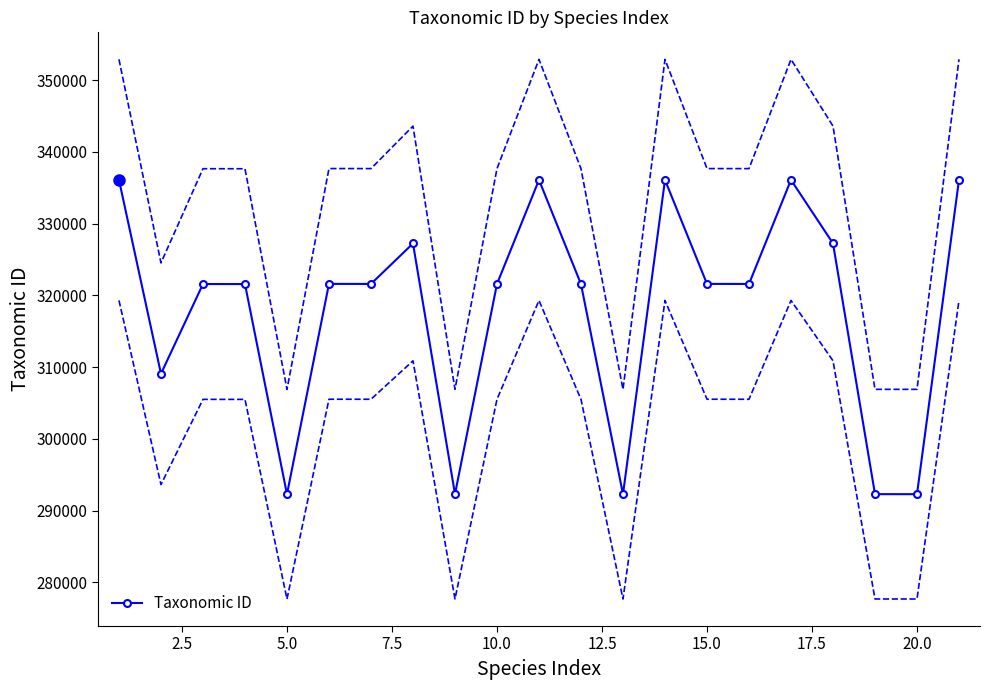

True or false: Taxonomic ID has more than 0 interior local peaks.

True